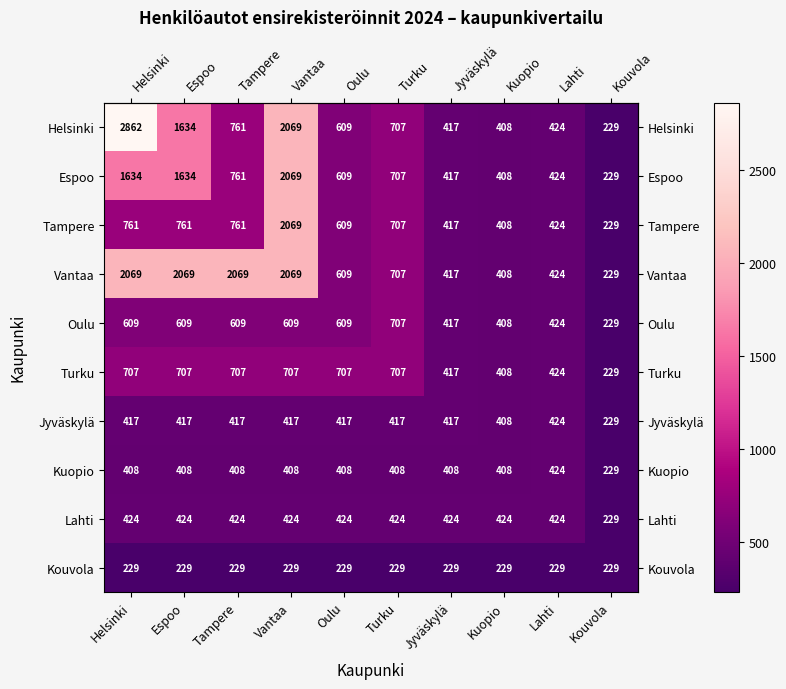

What is the difference between the highest and lowest values at Tampere?

1840